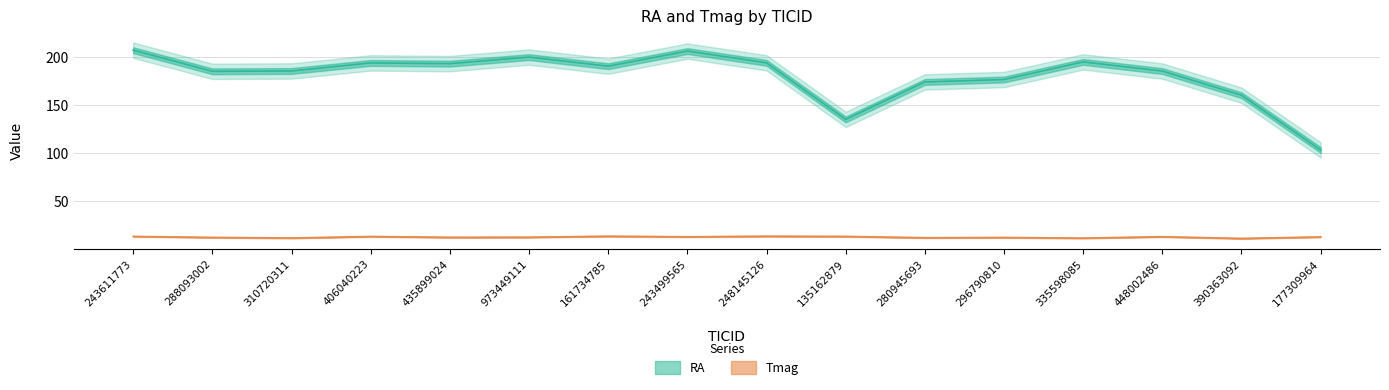

How many lines are shown in the chart?

2